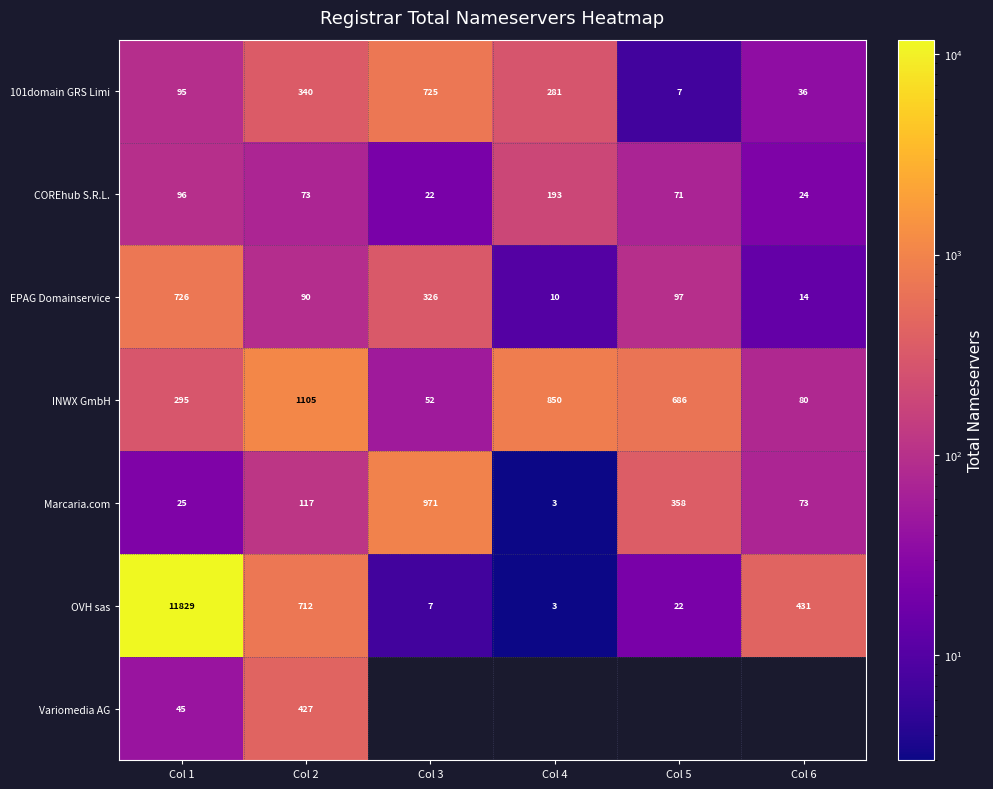

Between Col 4 and Col 2, which is larger?

Col 2